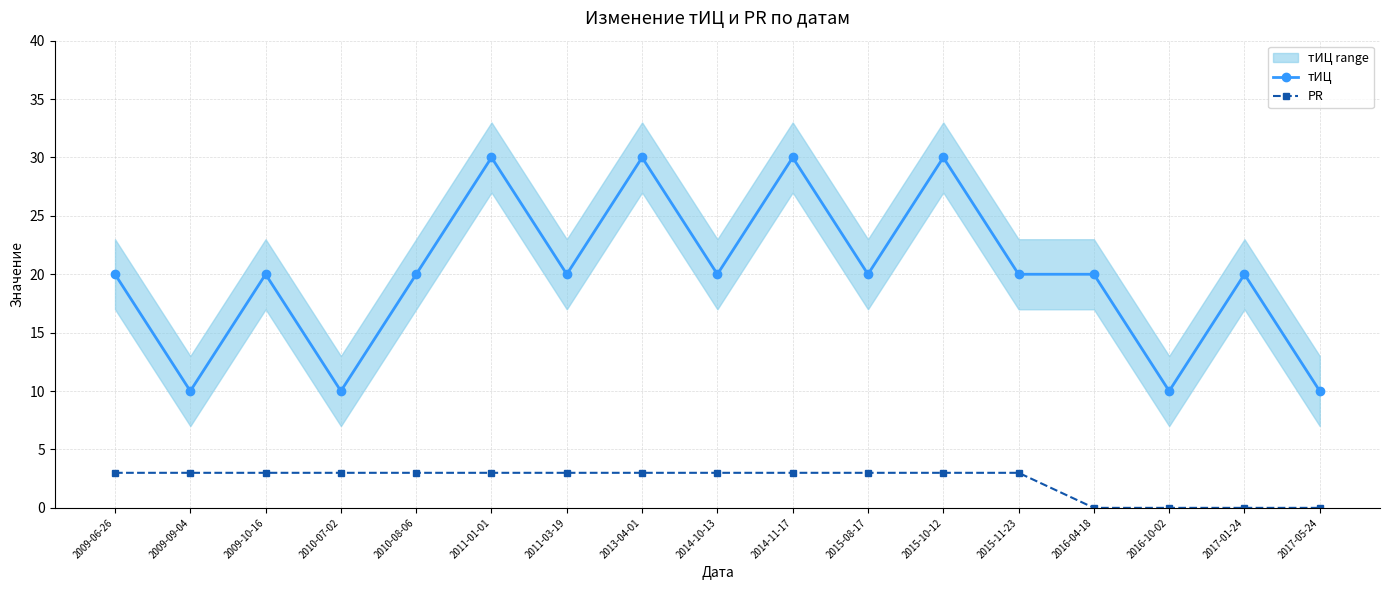

True or false: тИЦ has more than 0 interior local peaks.

True